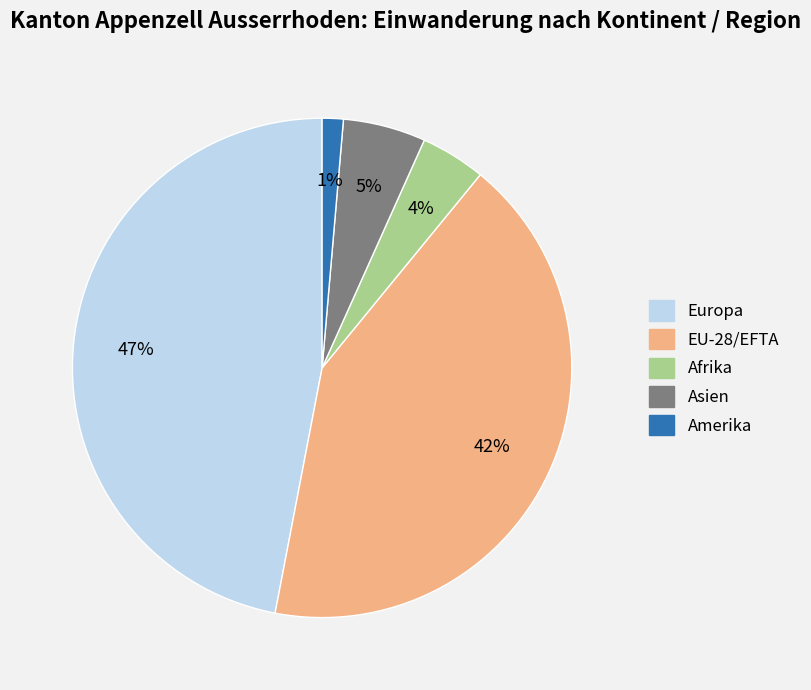

Which slice is the largest?

Europa